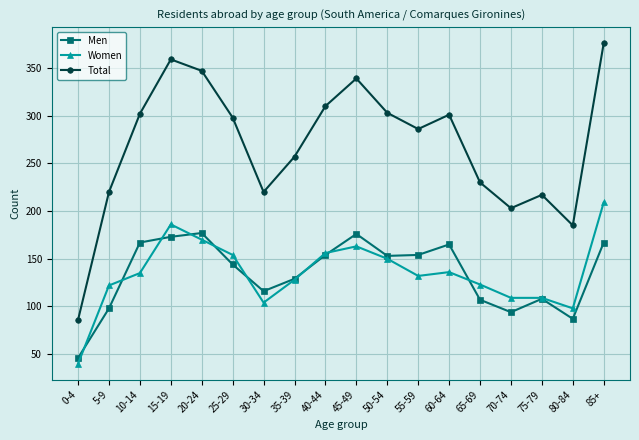

What is the sum of the Women values at 55-59 and 5-9?

254